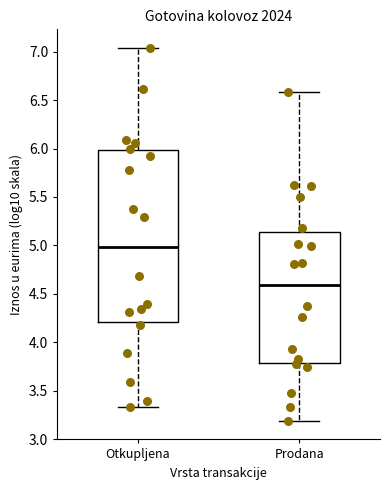

Where is the upper edge of the box for Prodana on the y-axis? The values are not printed on the chart, so give them approximately, as read against the axis.

5.15